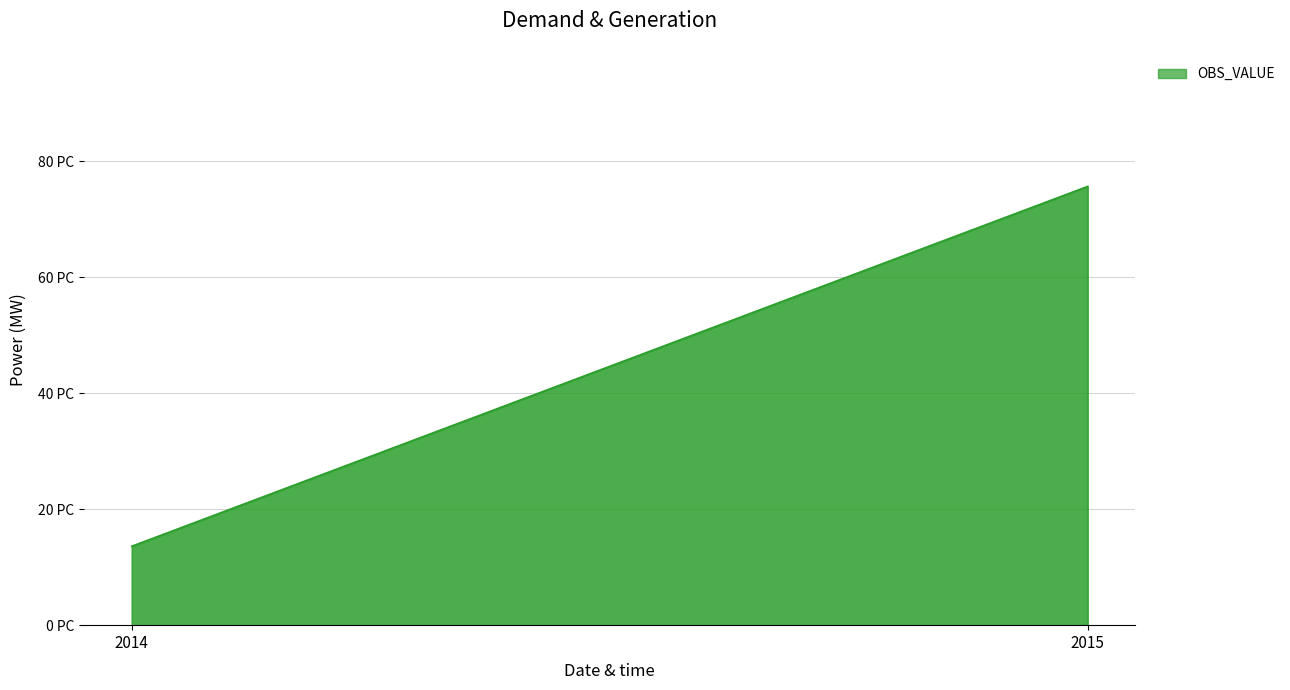

What is the maximum value shown in the chart?

75.6